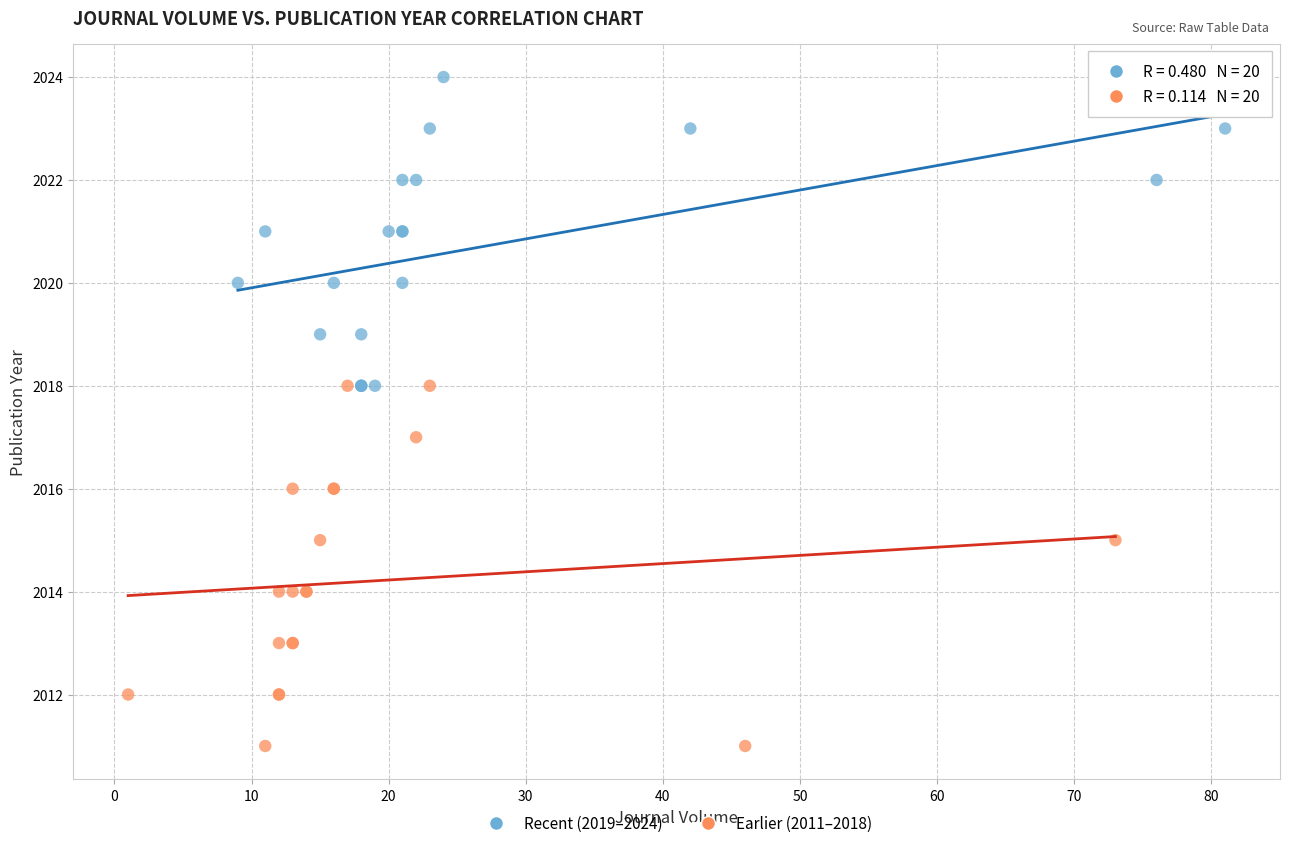

Which series contains the highest Y value?

Recent (2019–2024)